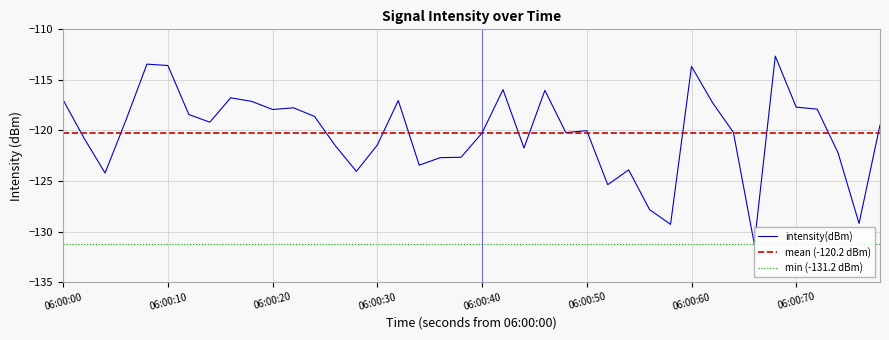

Rank the series by their maximum value, from lowest to highest.

min (-131.2 dBm), mean (-120.2 dBm), intensity(dBm)